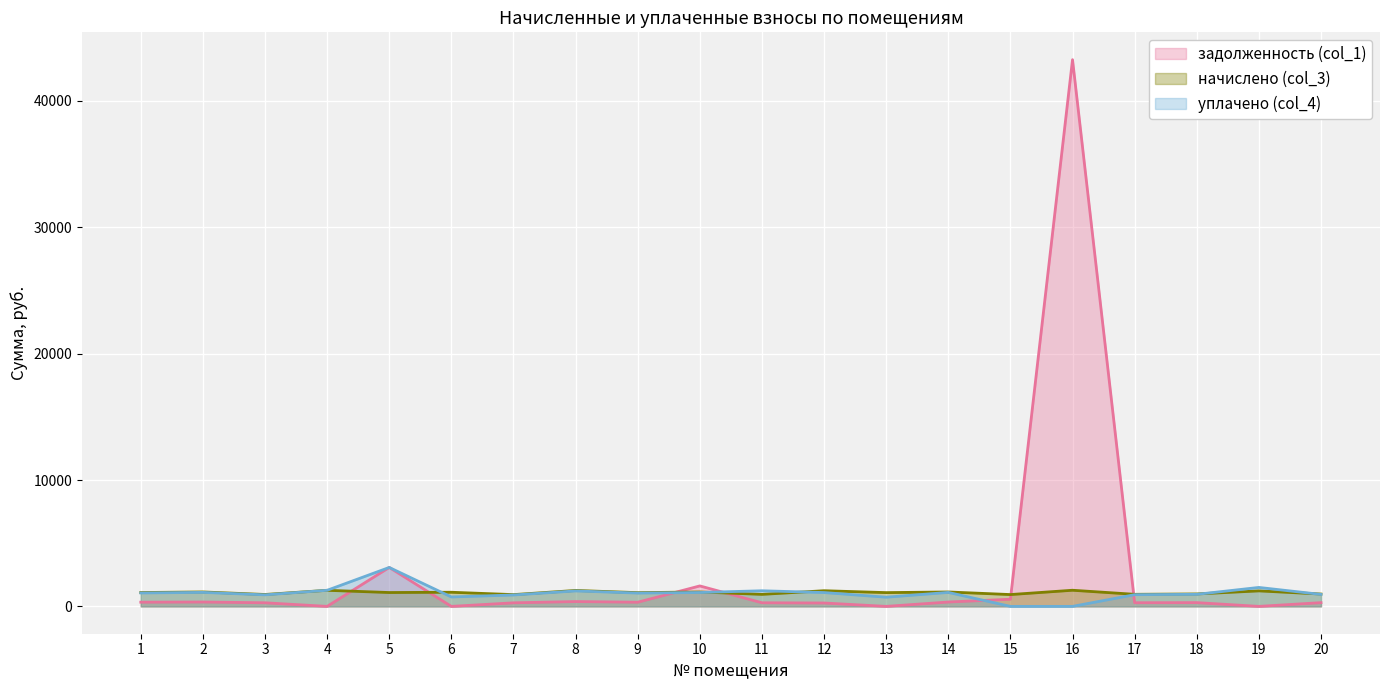

How many times do начислено (col_3) and задолженность (col_1) cross each other?

6